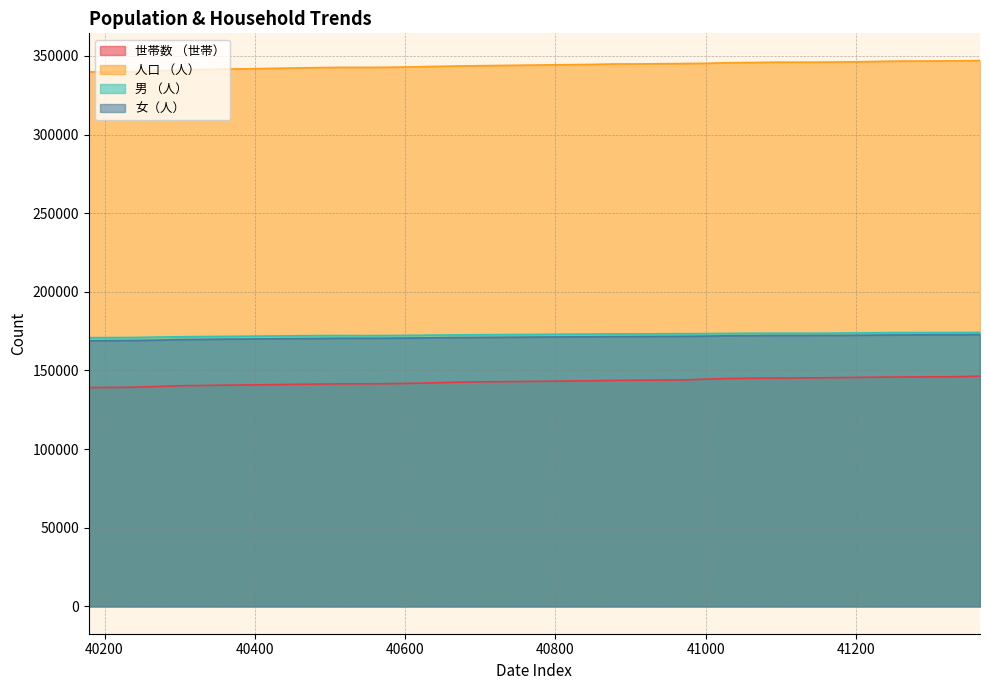

What is the greatest value displayed?

347010